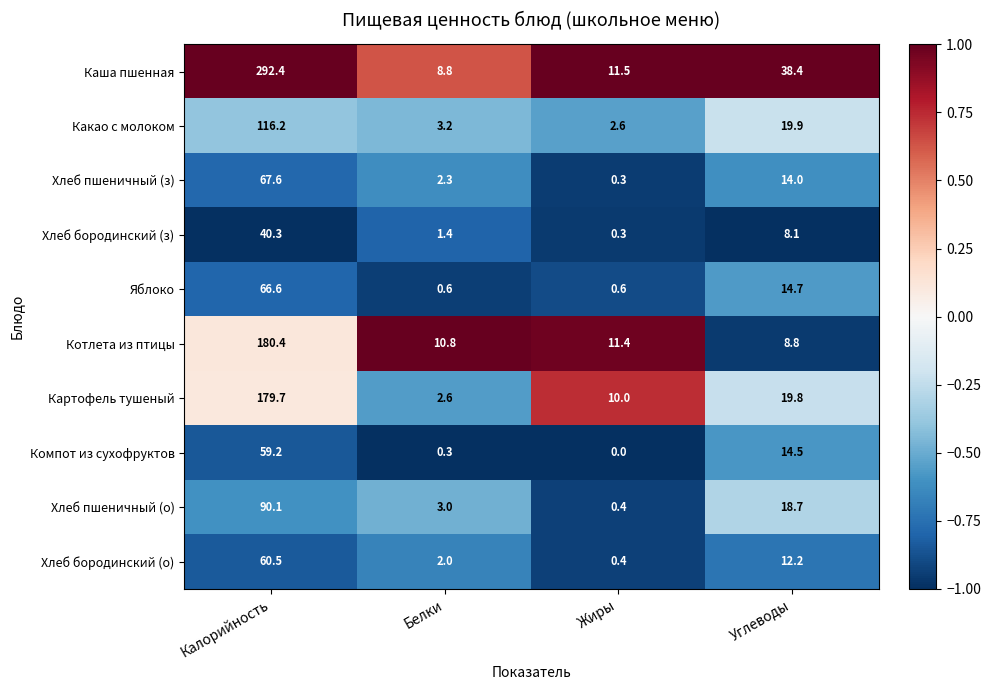

What is the greatest value displayed?

292.4